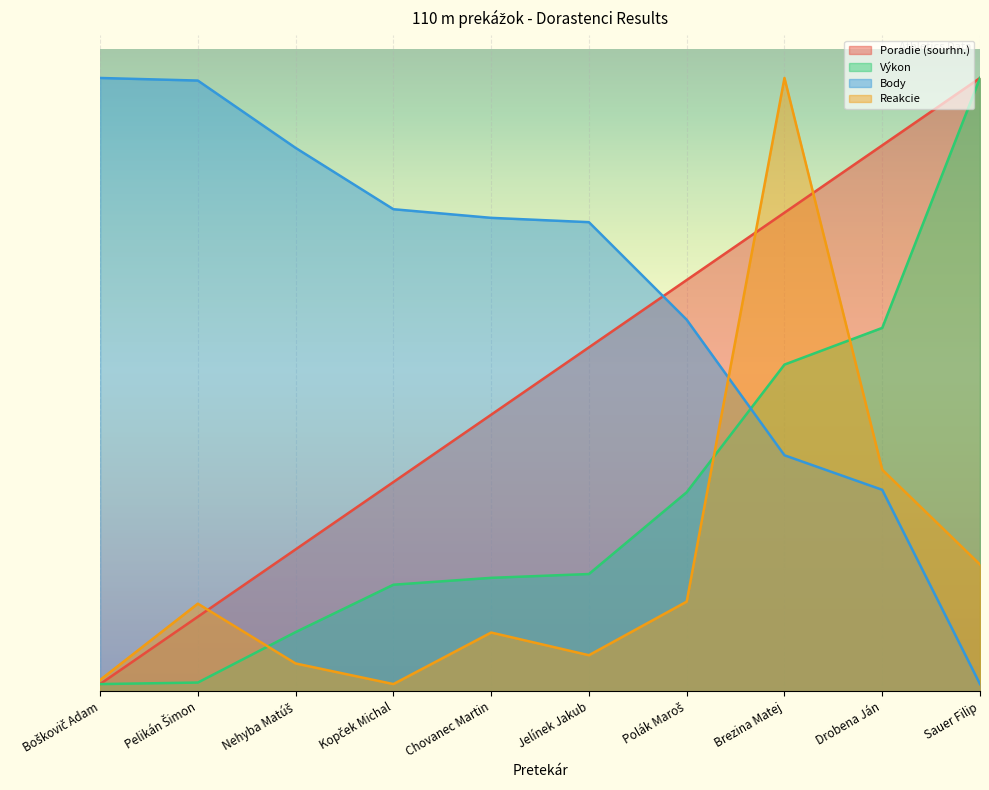

At which category is the sum across all series the highest?

Brezina Matej